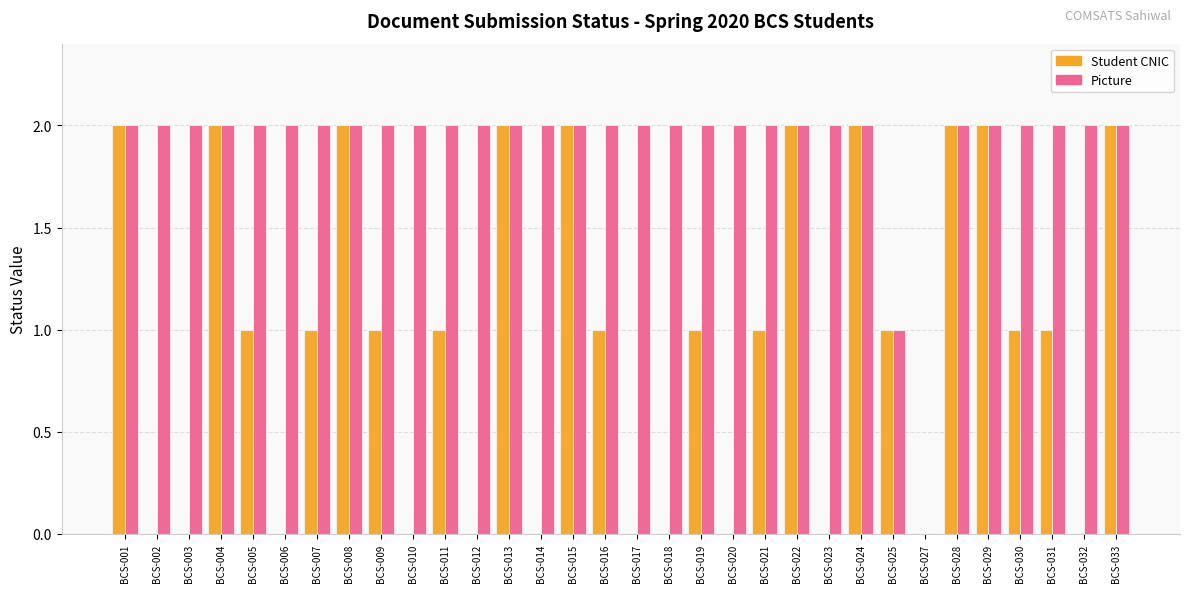

How many series are shown in this chart?

2